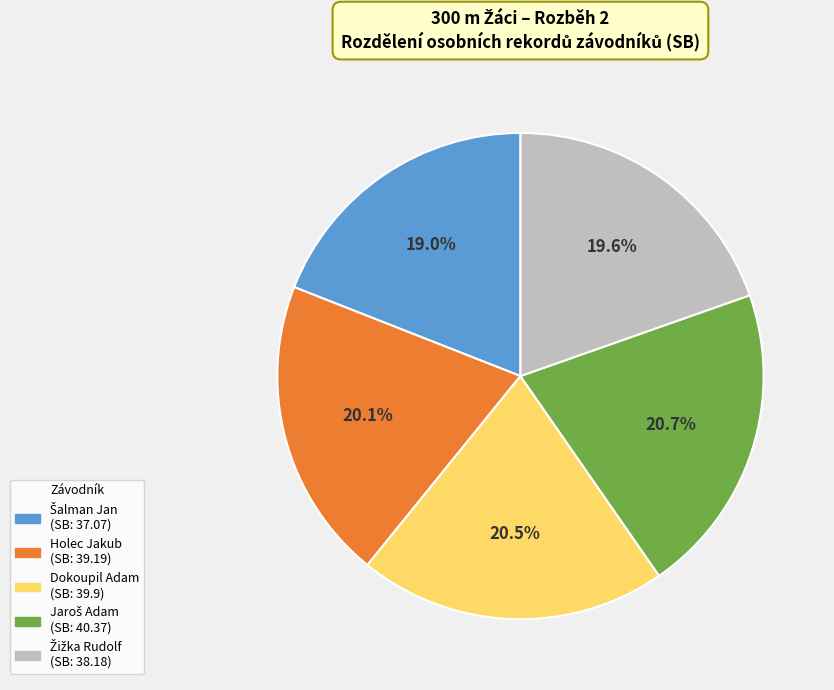

What portion of the pie excludes Dokoupil Adam?

79.5%